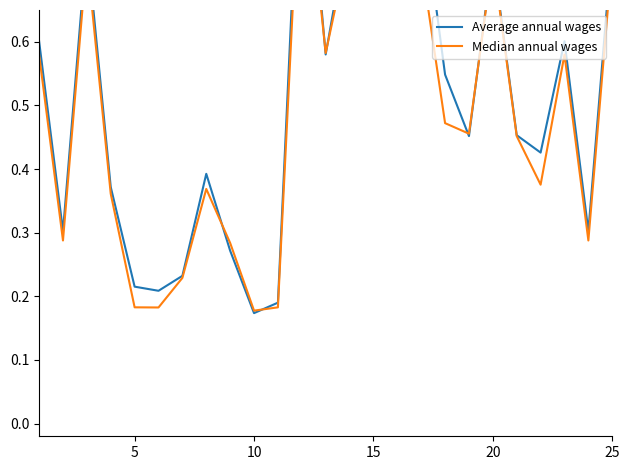

Which series has the largest range (max minus min)?

Average annual wages